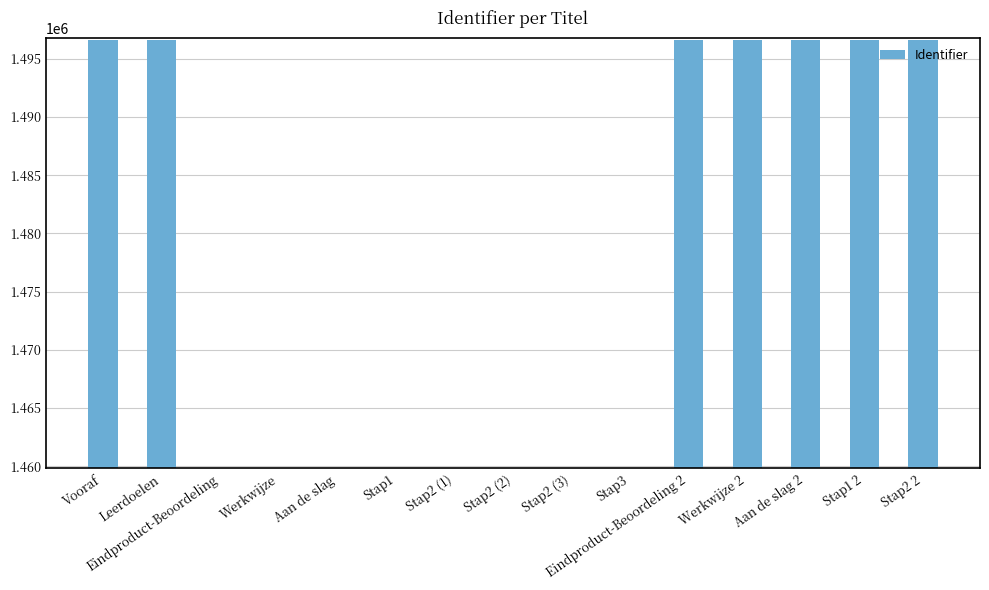

What is the sum of the values at Stap2 2 and Stap1 2?

2993264